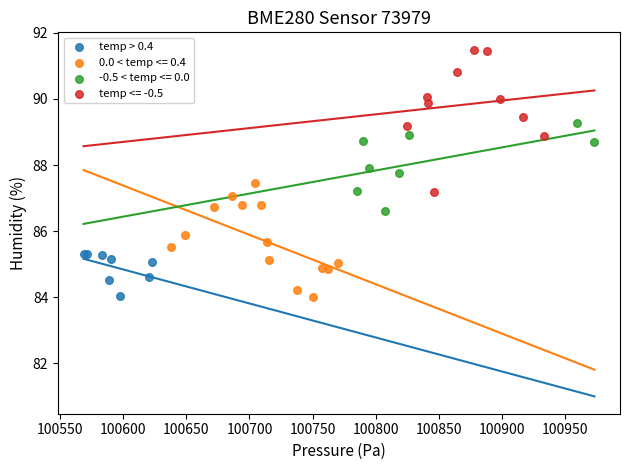

Which series reaches the maximum Y coordinate?

temp <= -0.5